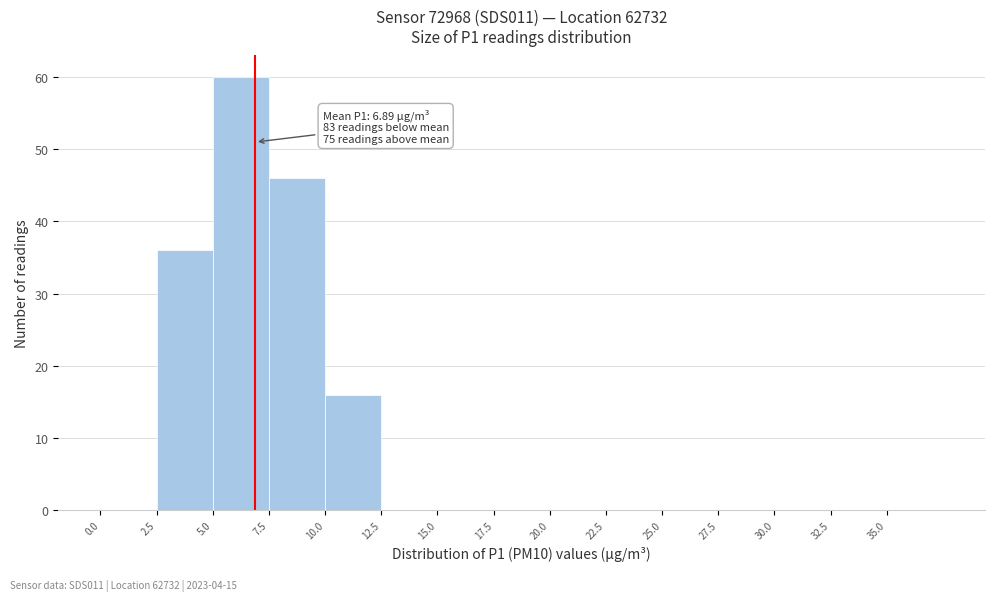

Over which range of the x-axis is the bar tallest?

5.0 to 7.5